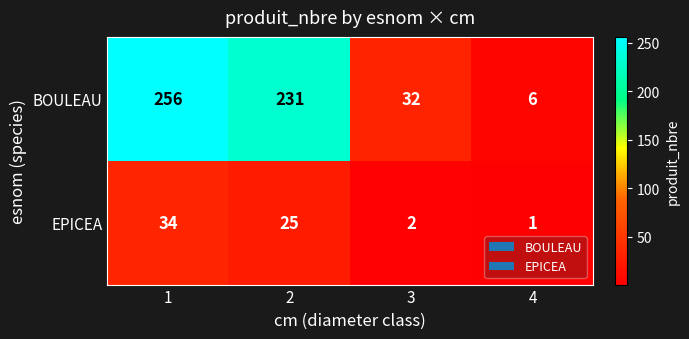

True or false: EPICEA has a value of 0 at 4.

False